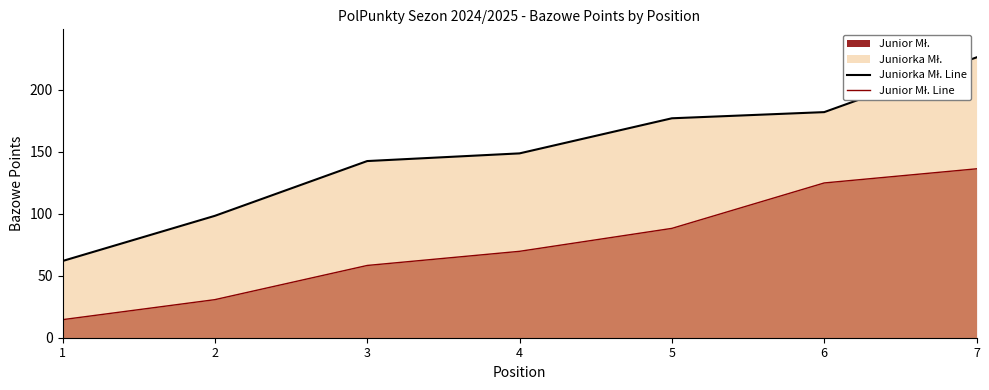

Reading right to left, extract all data points from this chart.

Juniorka Mł. Line: 7=225.9	6=181.8	5=176.8	4=148.5	3=142.4	2=98.2	1=61.8
Junior Mł. Line: 7=136.1	6=124.7	5=88.1	4=69.6	3=58.2	2=30.7	1=14.6